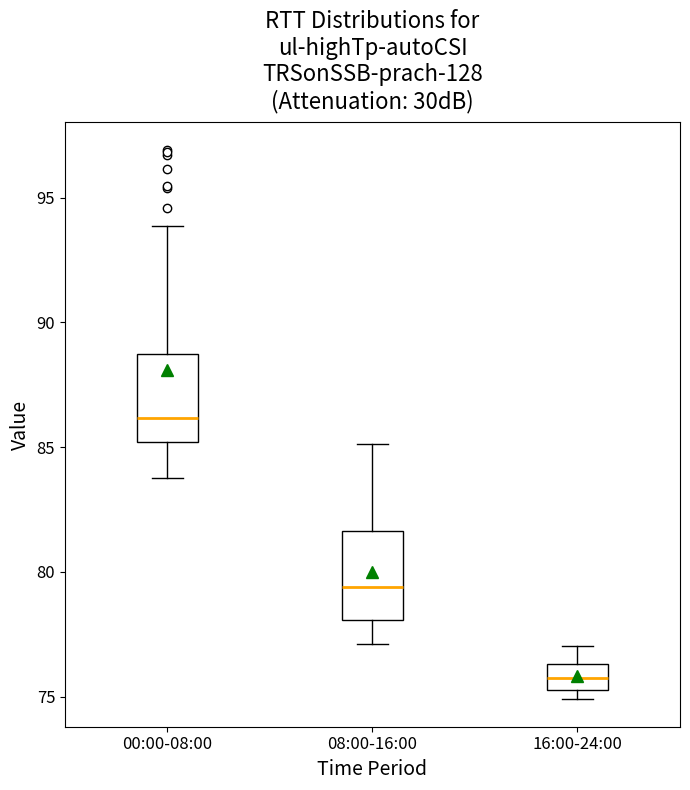

Reading left to right, transcribe this box plot: for each box, give where its median line is, the range the box spans, and where its two whiskers end, as read against the y-axis. The values are not printed on the chart, so give them approximately, as read against the axis.

00:00-08:00: median 86.0, box 85.0 to 88.5, whiskers 84.0 to 94.0
08:00-16:00: median 79.5, box 78.0 to 81.5, whiskers 77.0 to 85.0
16:00-24:00: median 76.0, box 75.5 to 76.5, whiskers 75.0 to 77.0